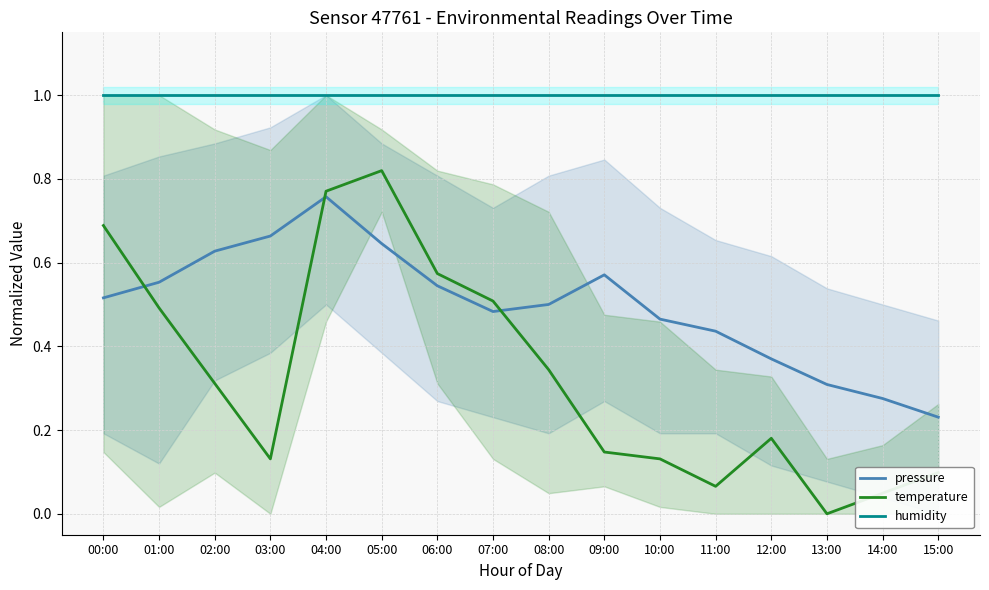

How many interior local valleys does the pressure series have?

1